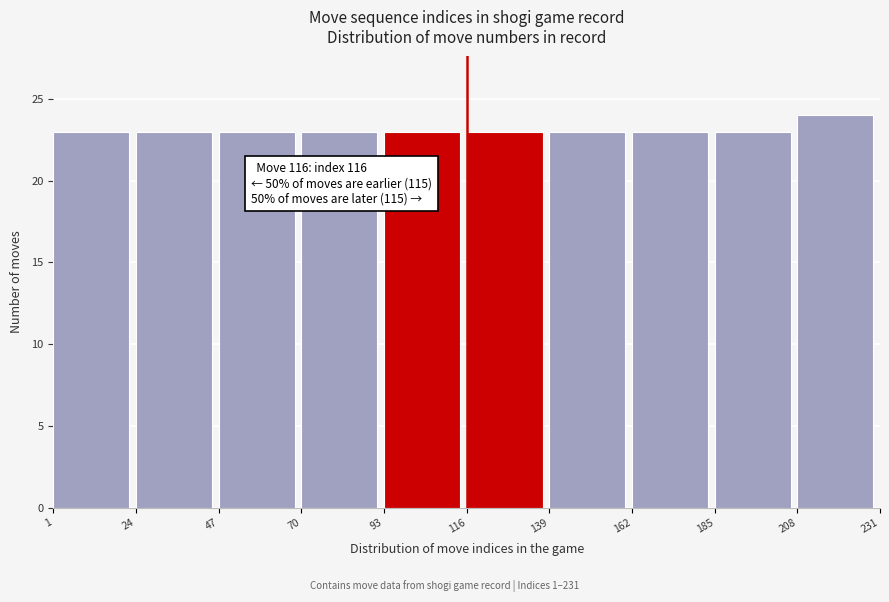

Which range on the x-axis has the tallest bar?

208 to 231